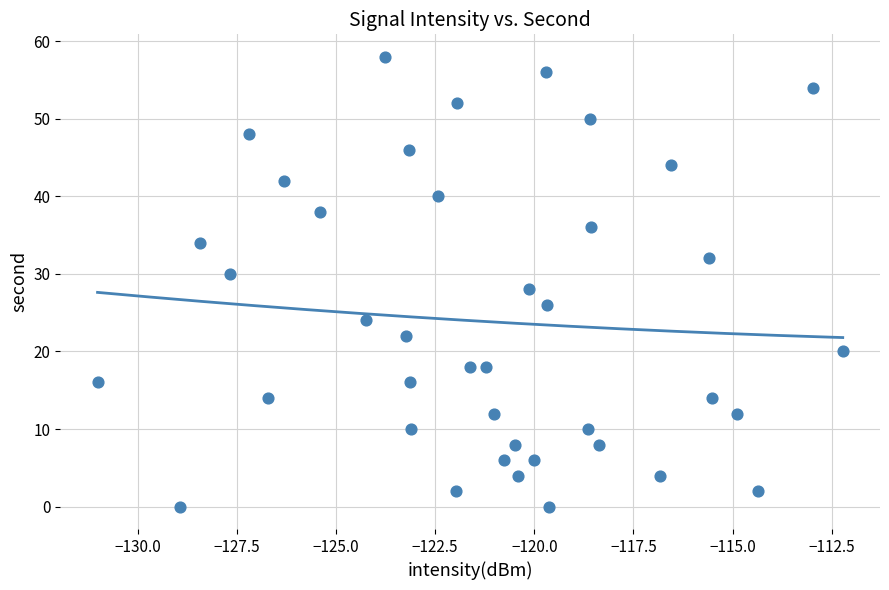

What is the range of Y values (max minus min)?

58